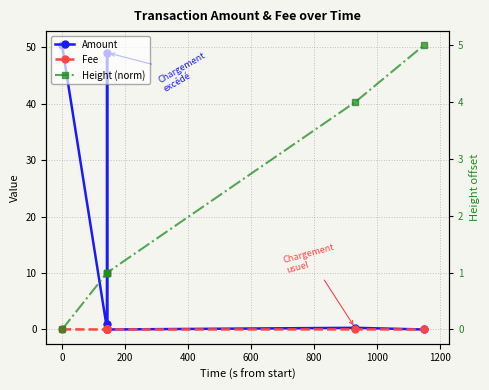

Does the chart display data point markers on the line(s)?

Yes